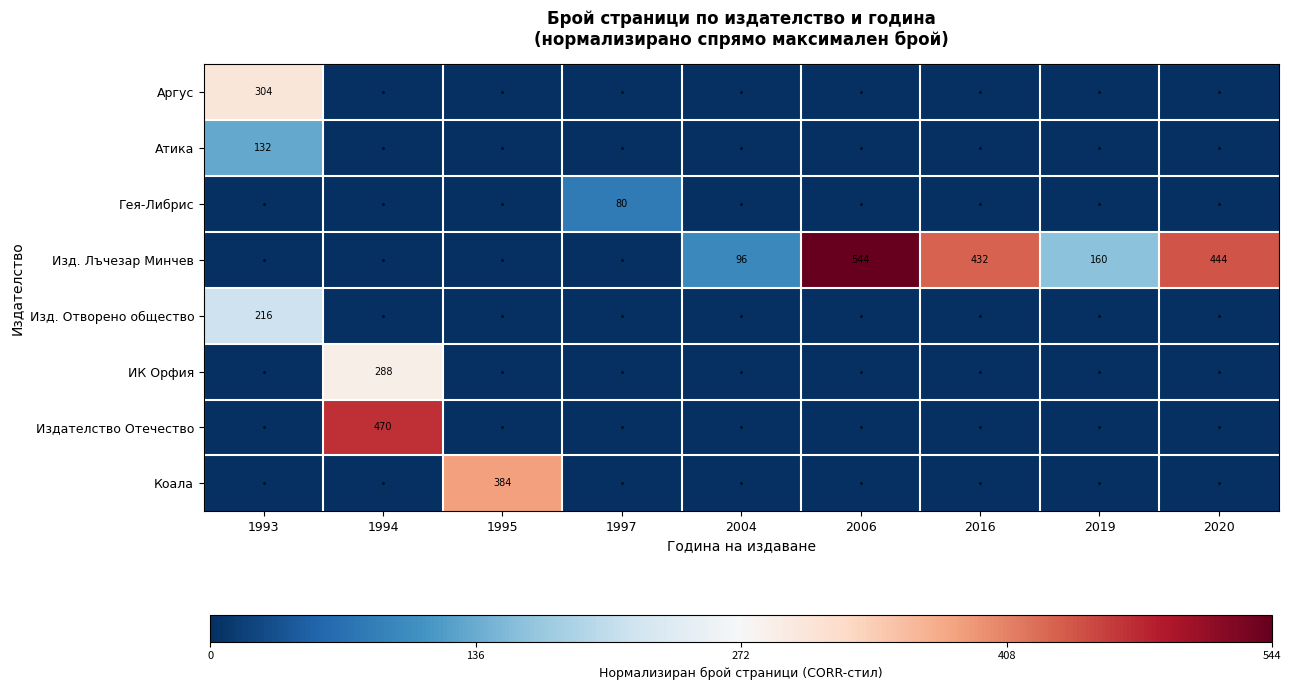

What is the difference between the Изд. Лъчезар Минчев values at 2019 and 2006?

384